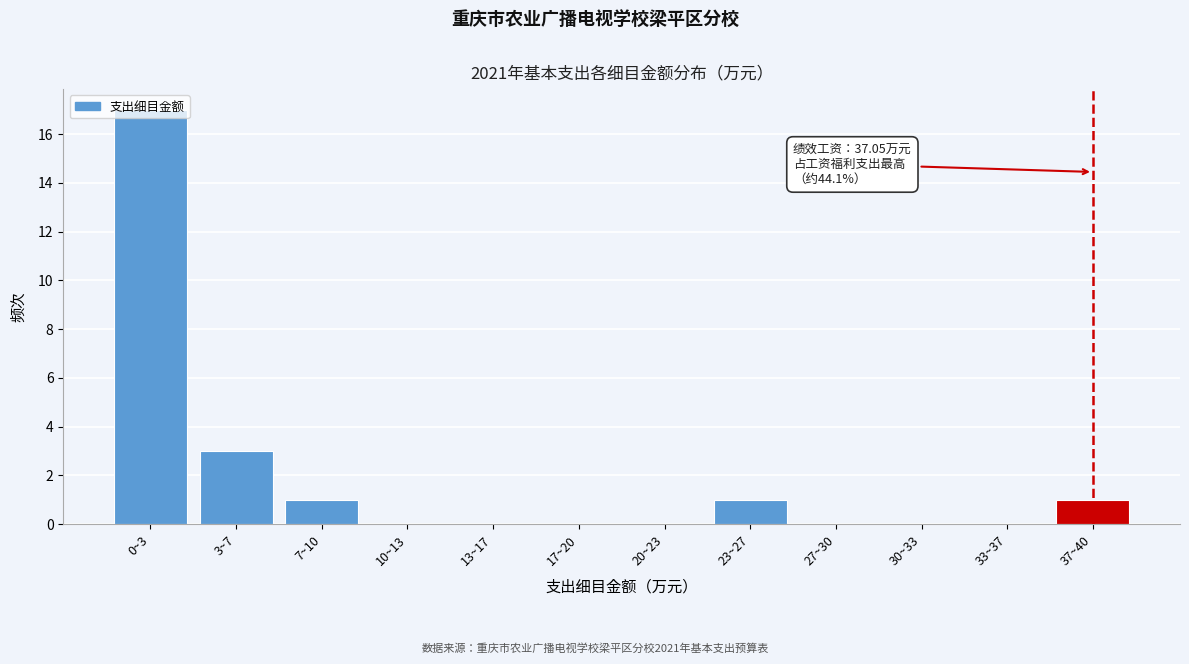

Which has a higher value, 23~27 or 10~13?

23~27